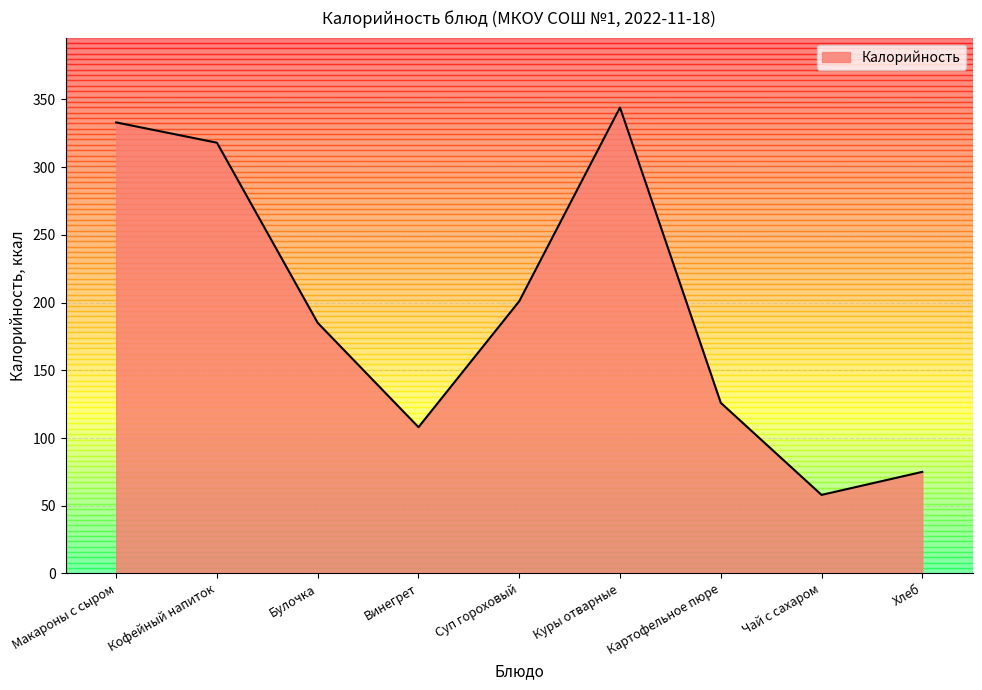

Rank the categories by value from lowest to highest.

Чай с сахаром, Хлеб, Винегрет, Картофельное пюре, Булочка, Суп гороховый, Кофейный напиток, Макароны с сыром, Куры отварные